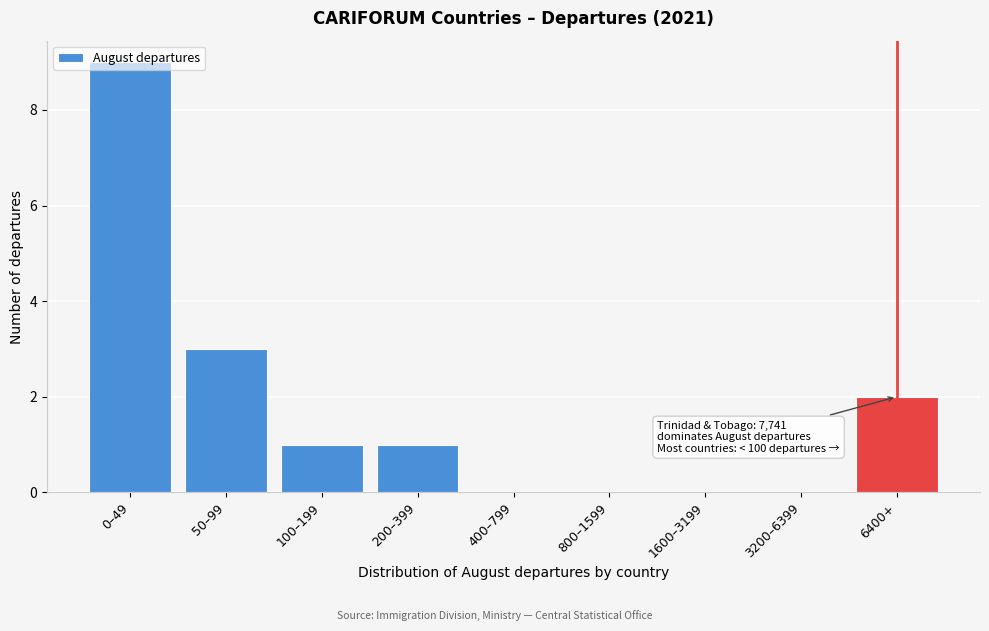

Where is the data nearest to the value 4?

50–99